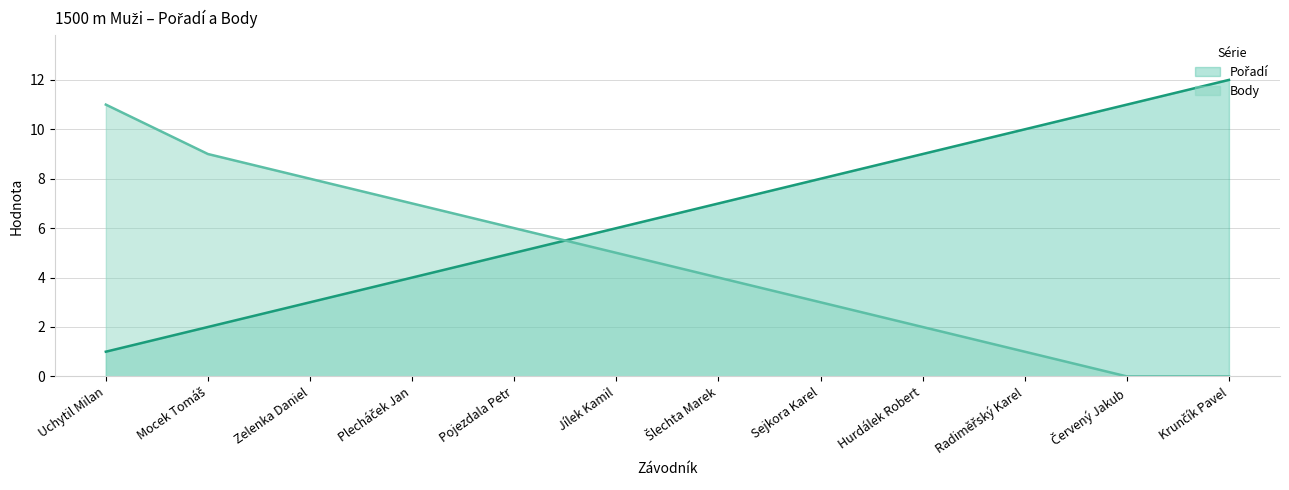

Which series has the largest total across all categories?

Pořadí